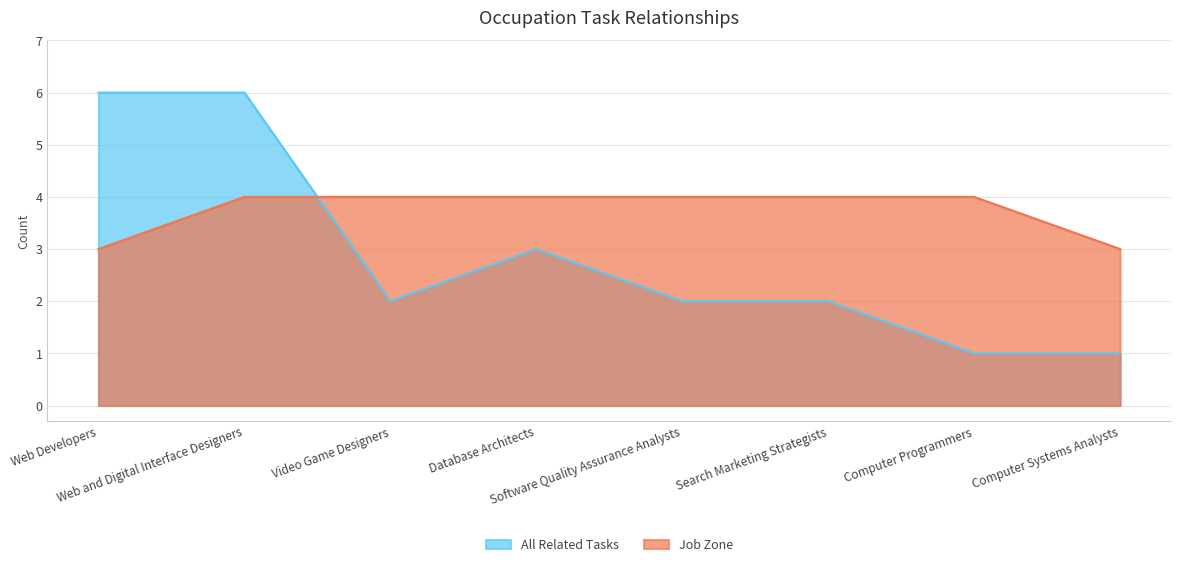

Reading right to left, list all the values displayed in this chart.

All Related Tasks: Computer Systems Analysts=1	Computer Programmers=1	Search Marketing Strategists=2	Software Quality Assurance Analysts=2	Database Architects=3	Video Game Designers=2	Web and Digital Interface Designers=6	Web Developers=6
Job Zone: Computer Systems Analysts=3	Computer Programmers=4	Search Marketing Strategists=4	Software Quality Assurance Analysts=4	Database Architects=4	Video Game Designers=4	Web and Digital Interface Designers=4	Web Developers=3